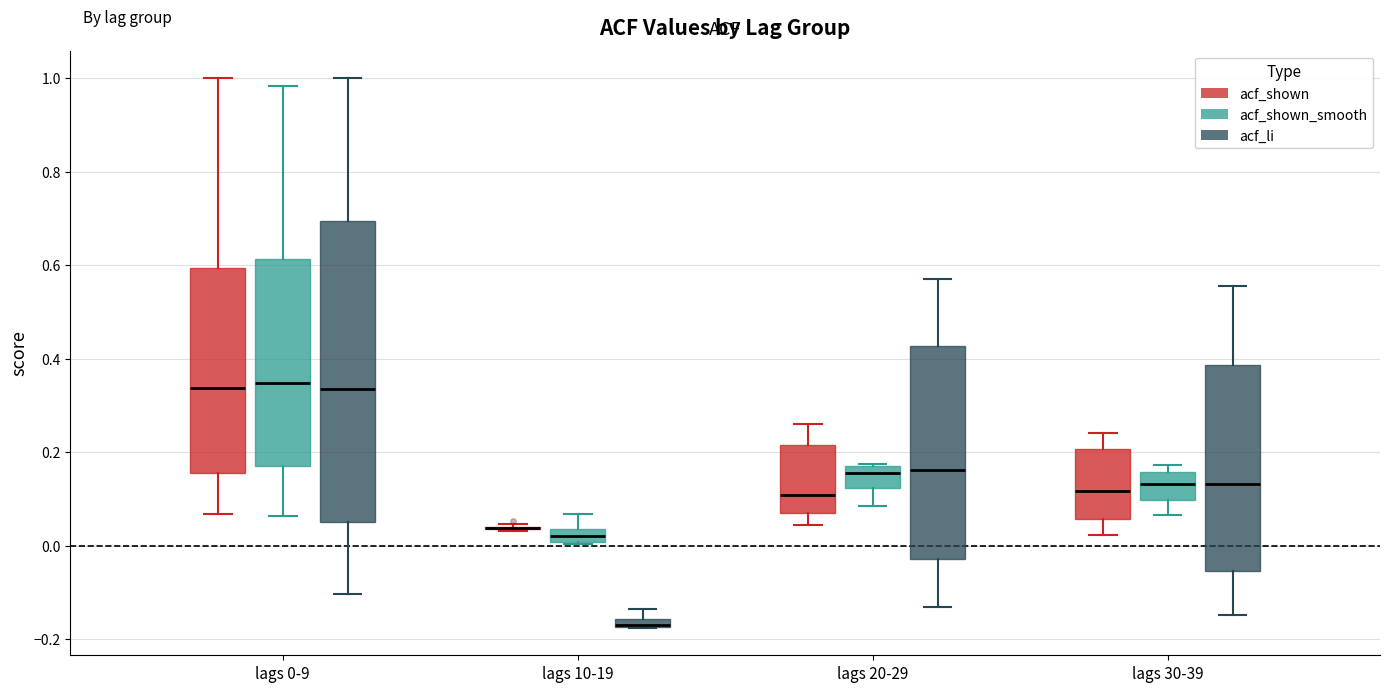

Which box is the tallest, from its lower edge to its upper edge?

lags 0-9 (acf_li)